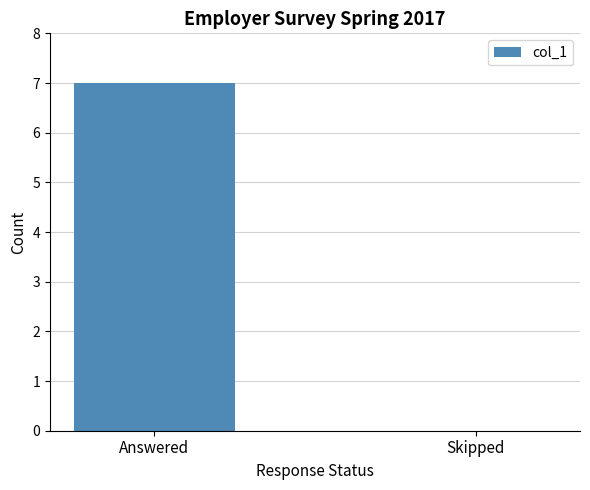

True or false: the data shows -5 at Skipped.

False